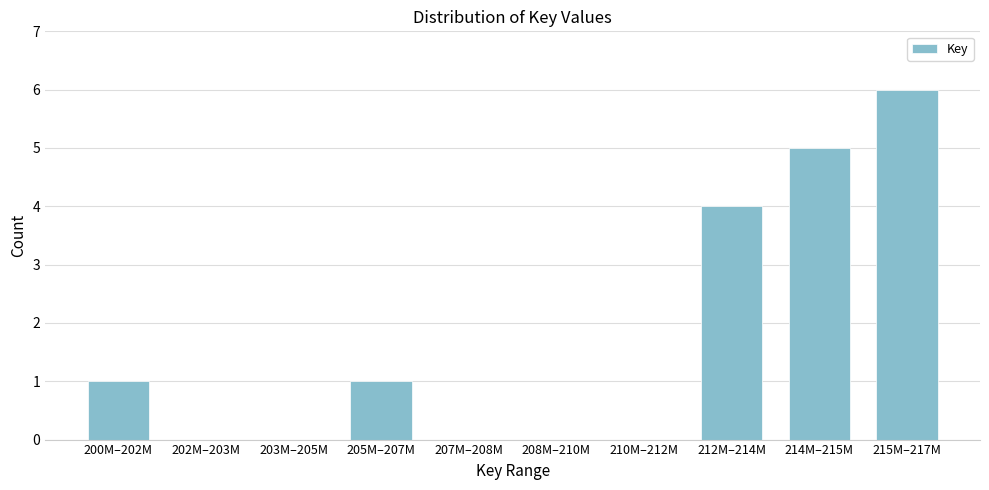

Reading left to right, list all the values displayed in this chart.

200M–202M=1	202M–203M=0	203M–205M=0	205M–207M=1	207M–208M=0	208M–210M=0	210M–212M=0	212M–214M=4	214M–215M=5	215M–217M=6